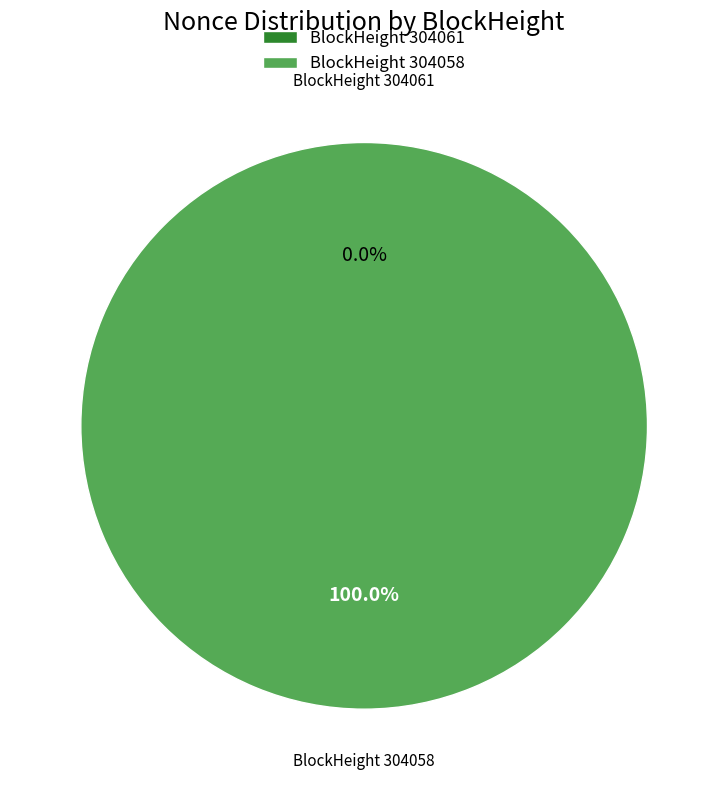

True or false: 304058 accounts for 99% of the total.

False